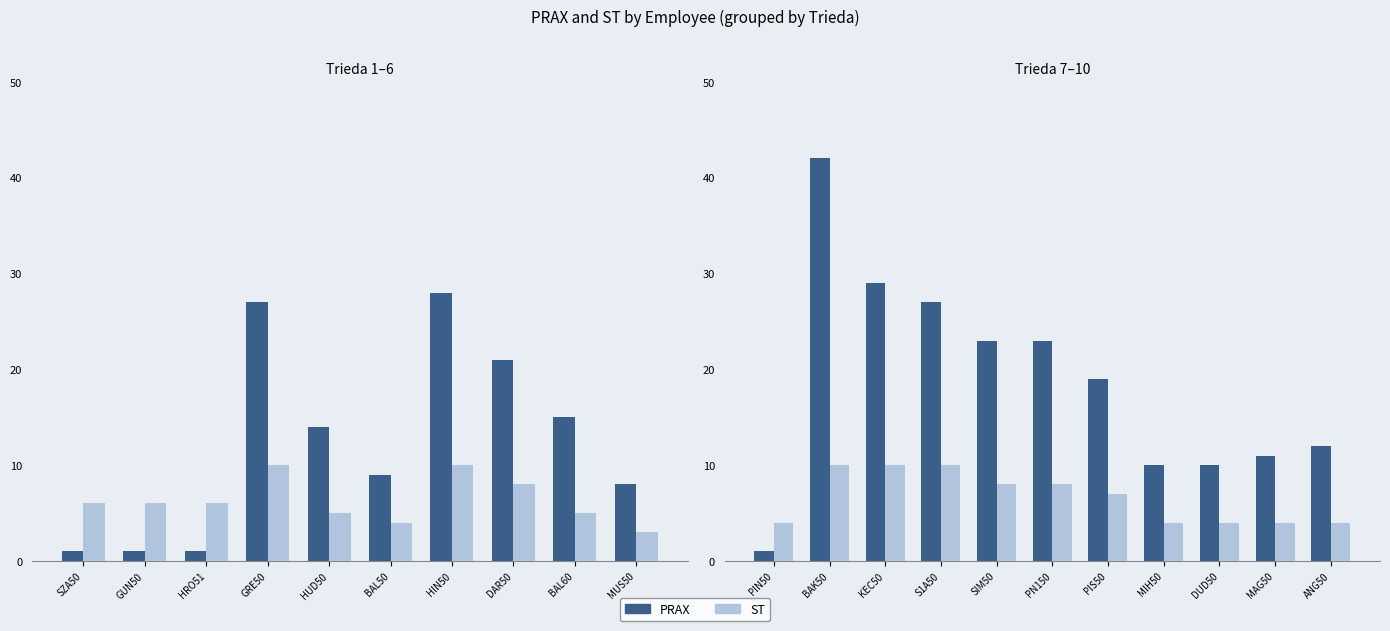

What are all the series names shown in the legend?

PRAX, ST